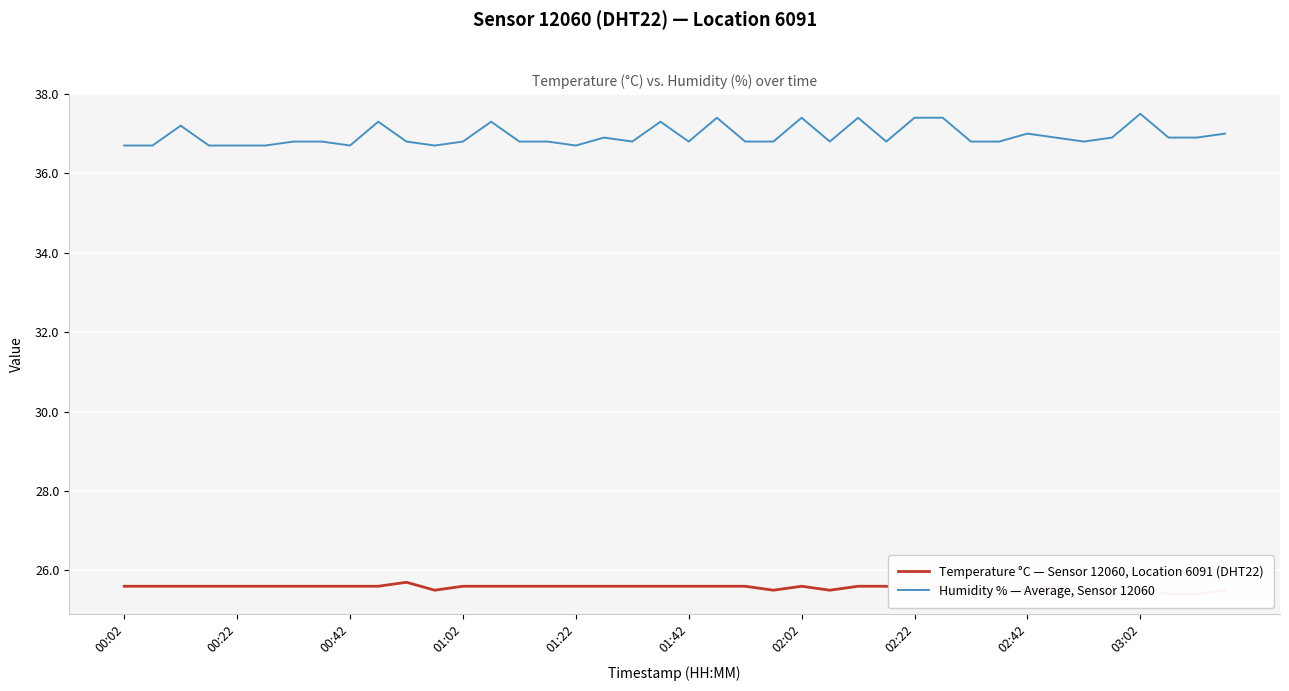

Which series has the largest range (max minus min)?

Humidity % — Average, Sensor 12060